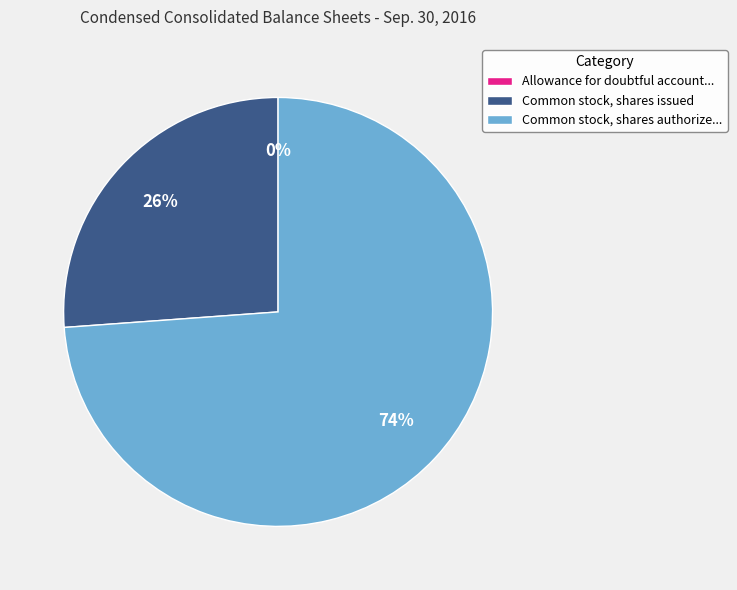

What percentage is the Common stock, shares issued slice, to the nearest percent?

26%